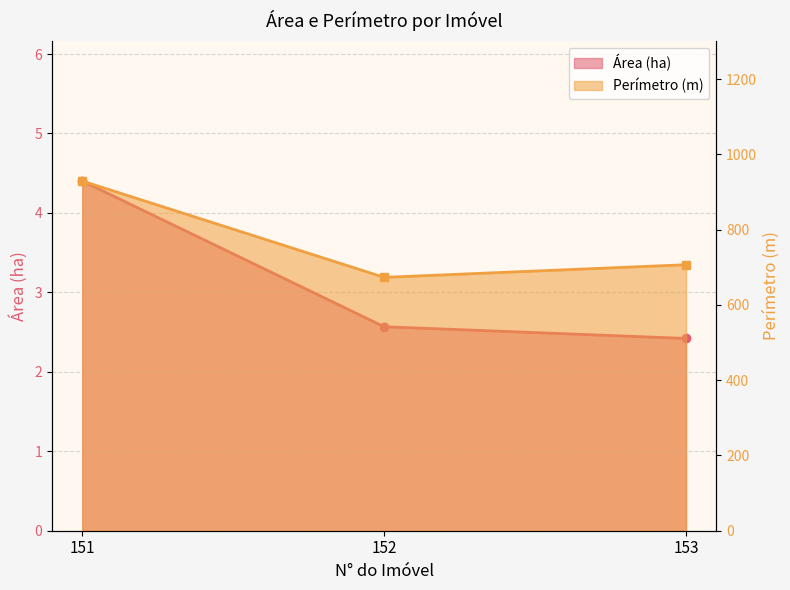

What is the difference between the highest and lowest values at 151?

924.9